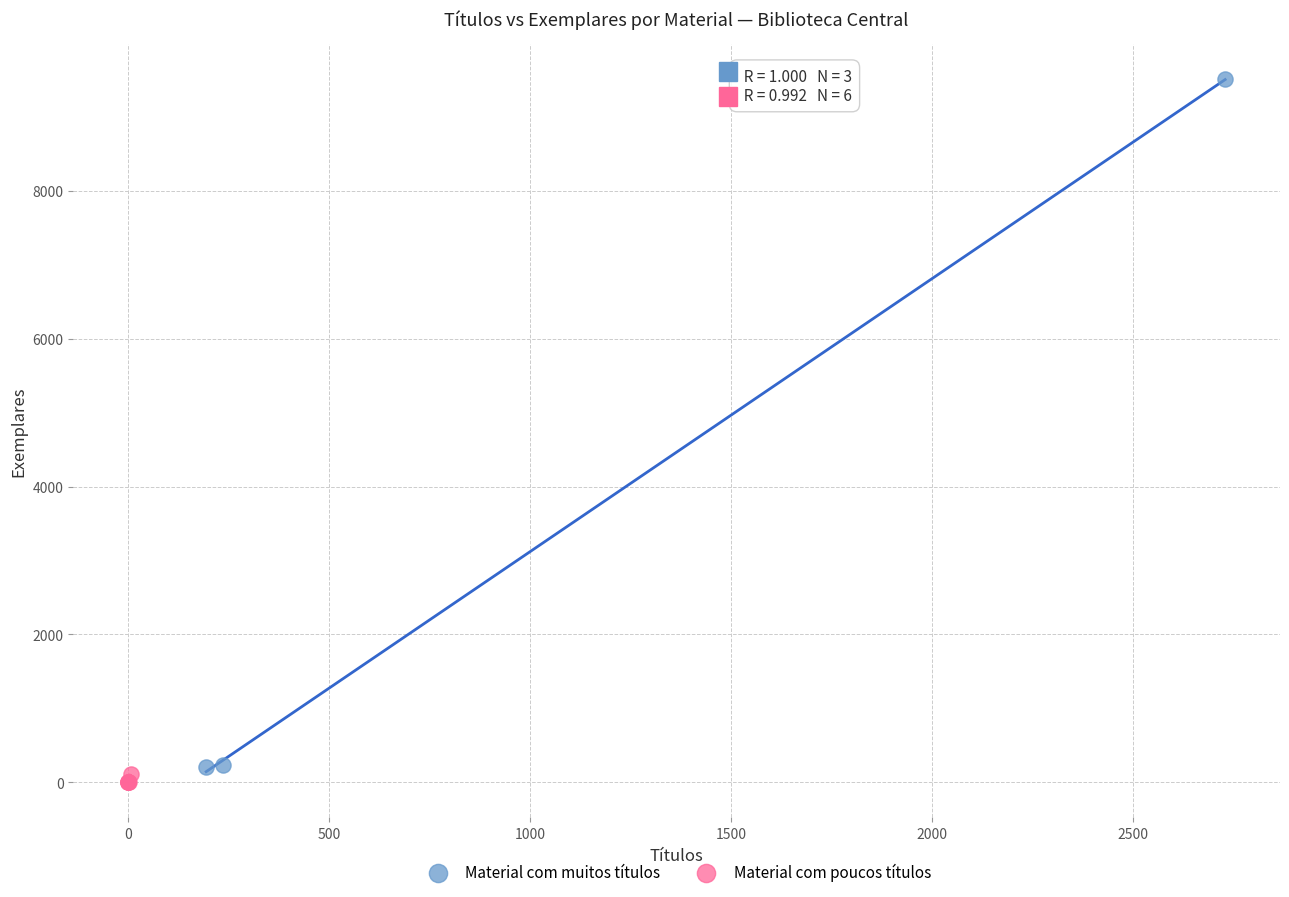

Which series has the widest spread of Y values?

Material com muitos títulos